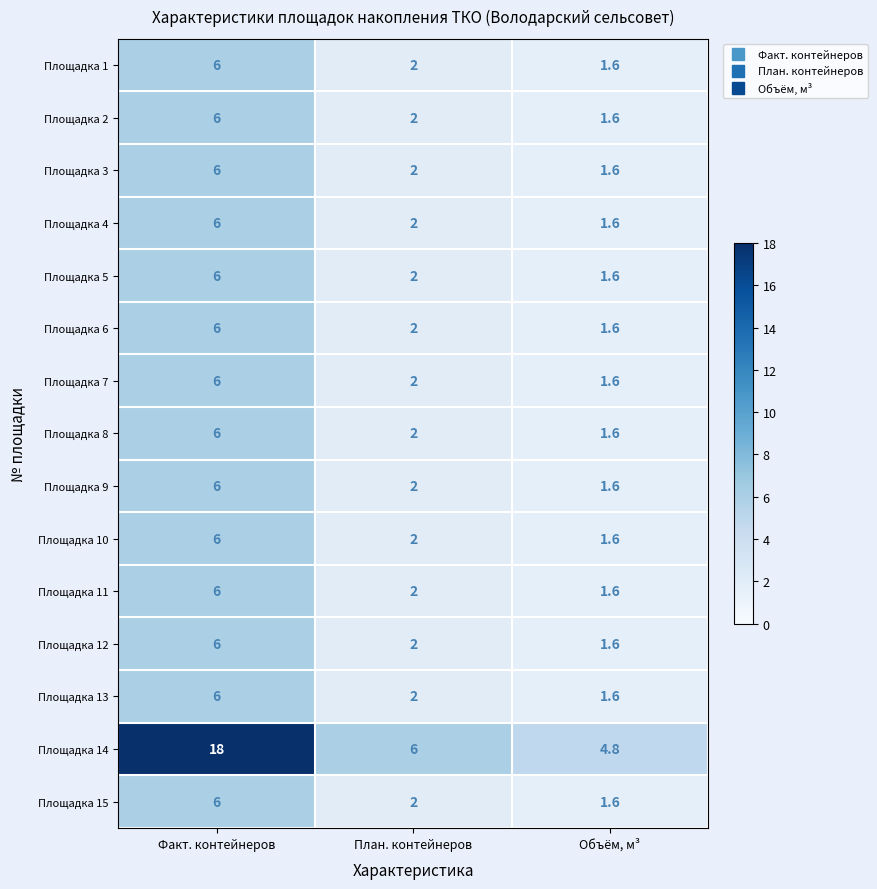

Where is Площадка 11 nearest to the value 3?

План. контейнеров